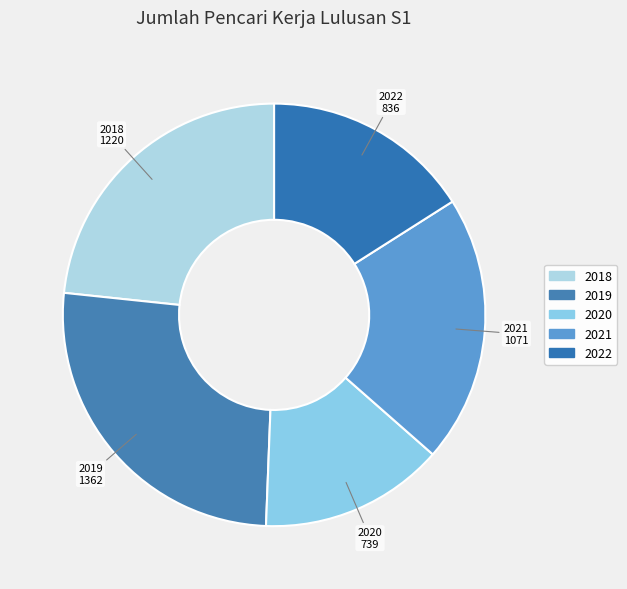

How many segments does this pie chart have?

5